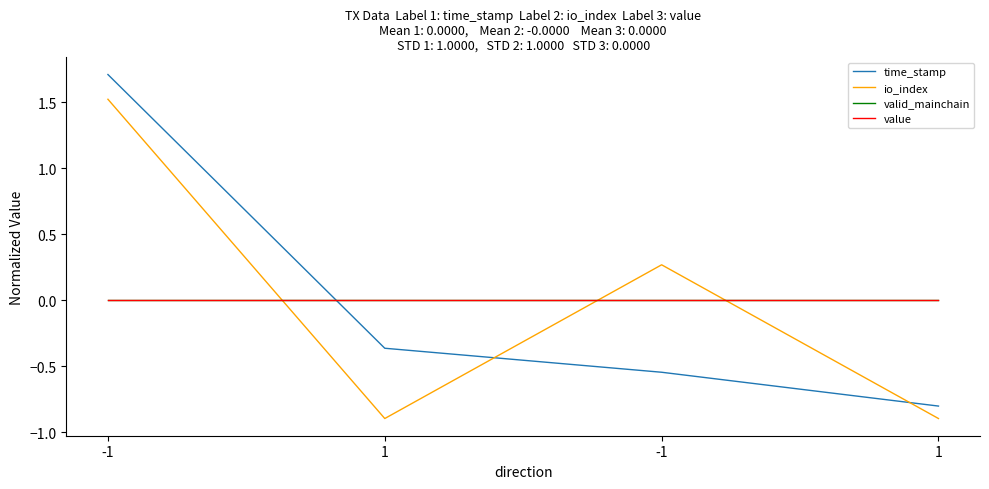

Does the chart have visible grid lines?

No